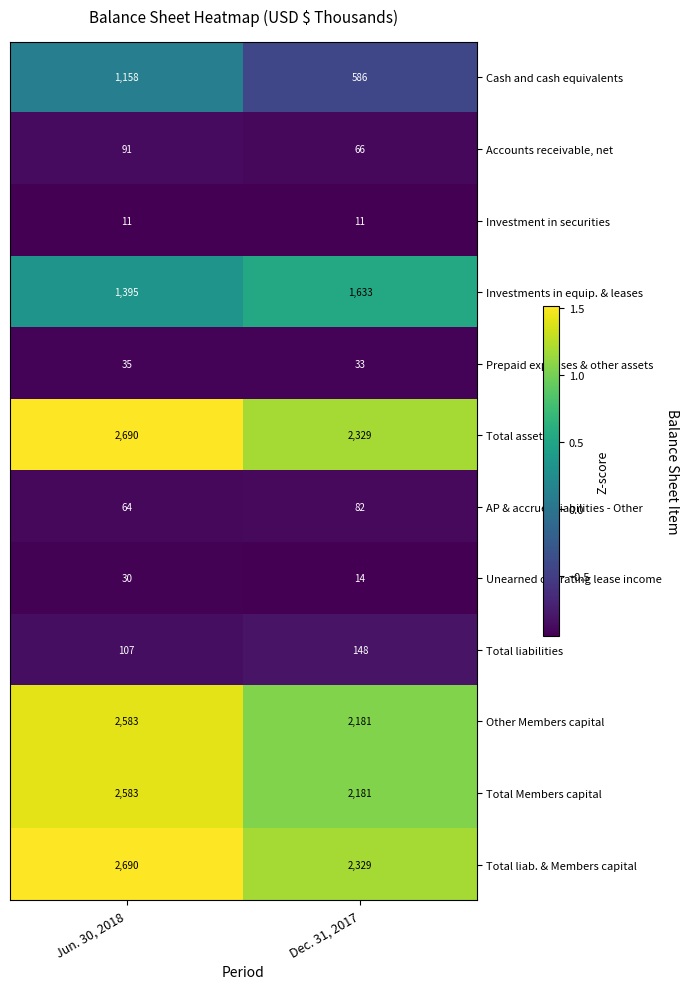

Rank the categories by Other Members capital value from lowest to highest.

Dec. 31, 2017, Jun. 30, 2018